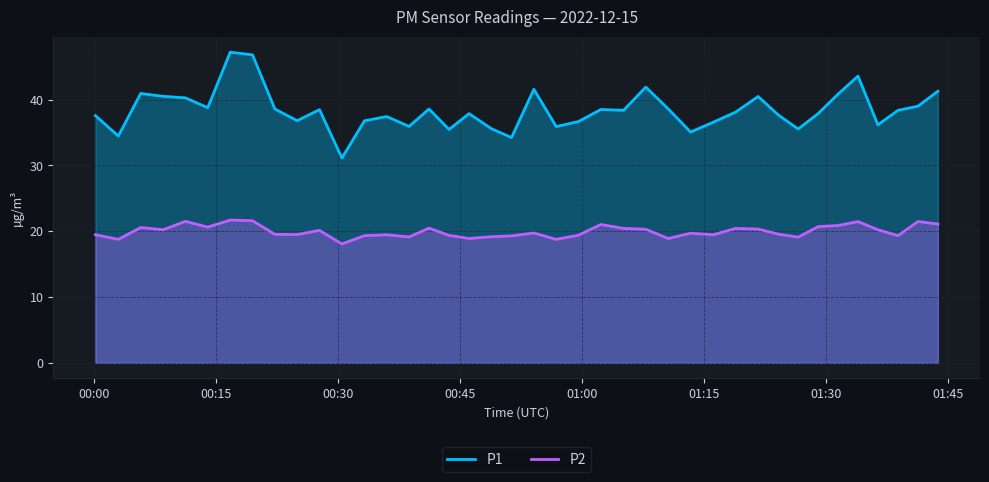

What are all the series names shown in the legend?

P1, P2